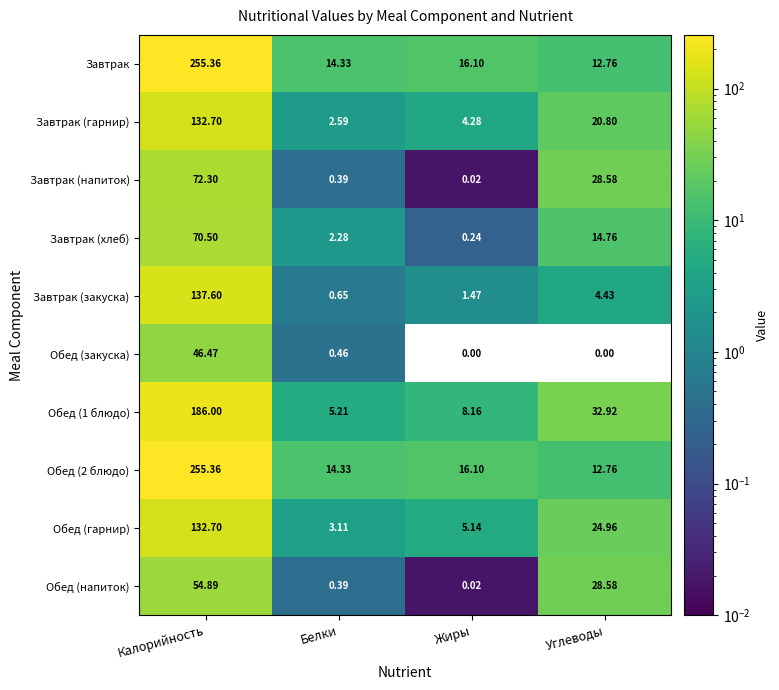

At how many categories does at least one series exceed 35?

1